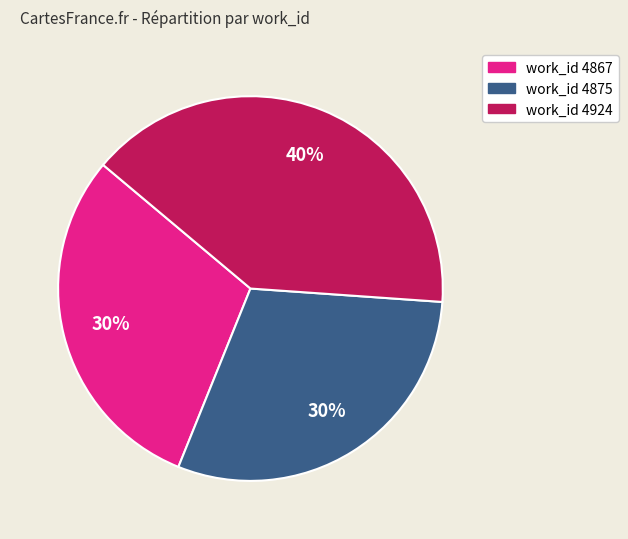

Between work_id 4875 and work_id 4924, which is larger?

work_id 4924